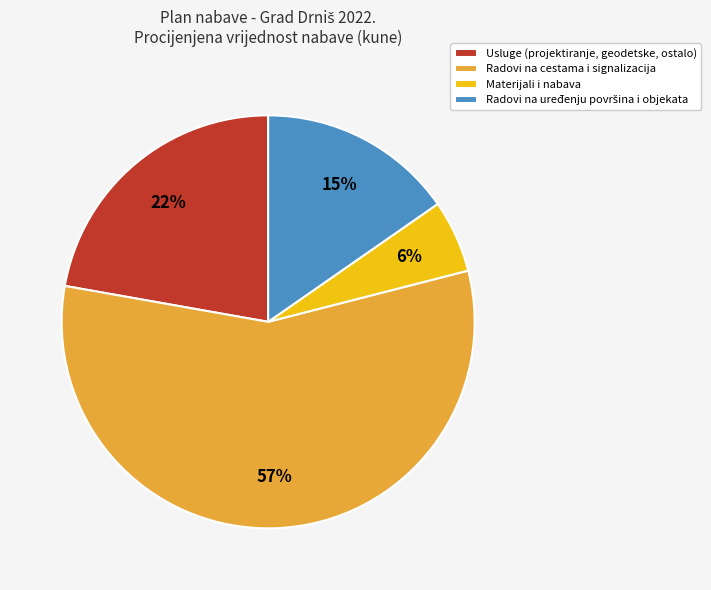

Is it true that Radovi na cestama i signalizacija is 57% of the pie?

True